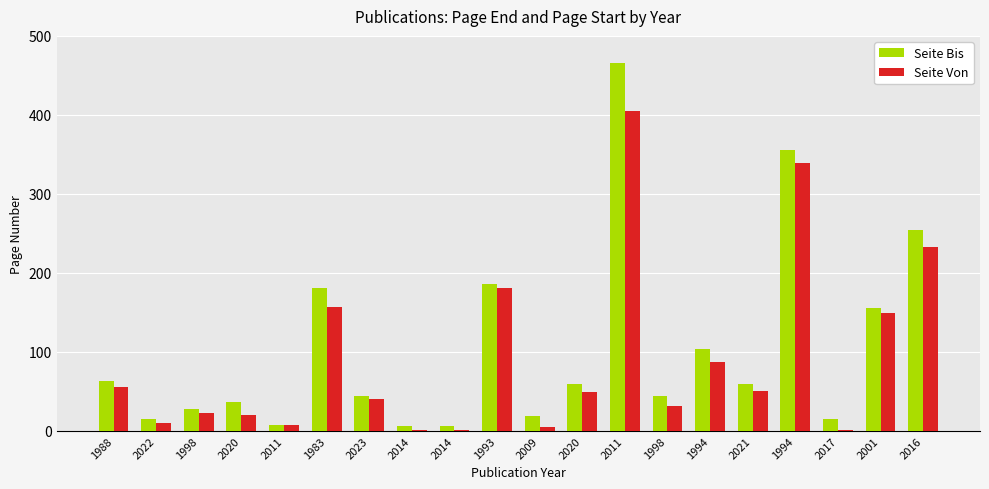

The Seite Von series shows 157 at 1983. True or false?

True